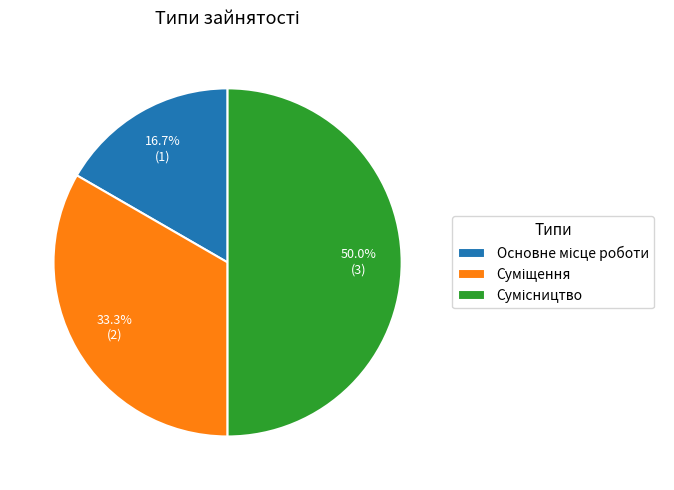

To the nearest percent, what is the difference between the largest and smallest slice percentages?

33%